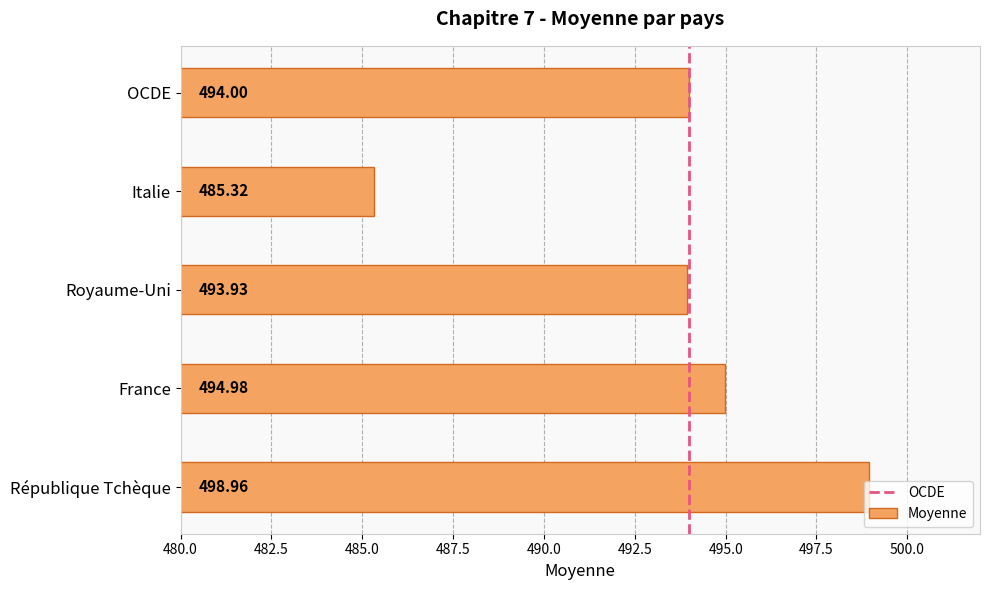

List the labels in order of value, largest first.

République Tchèque, France, OCDE, Royaume-Uni, Italie